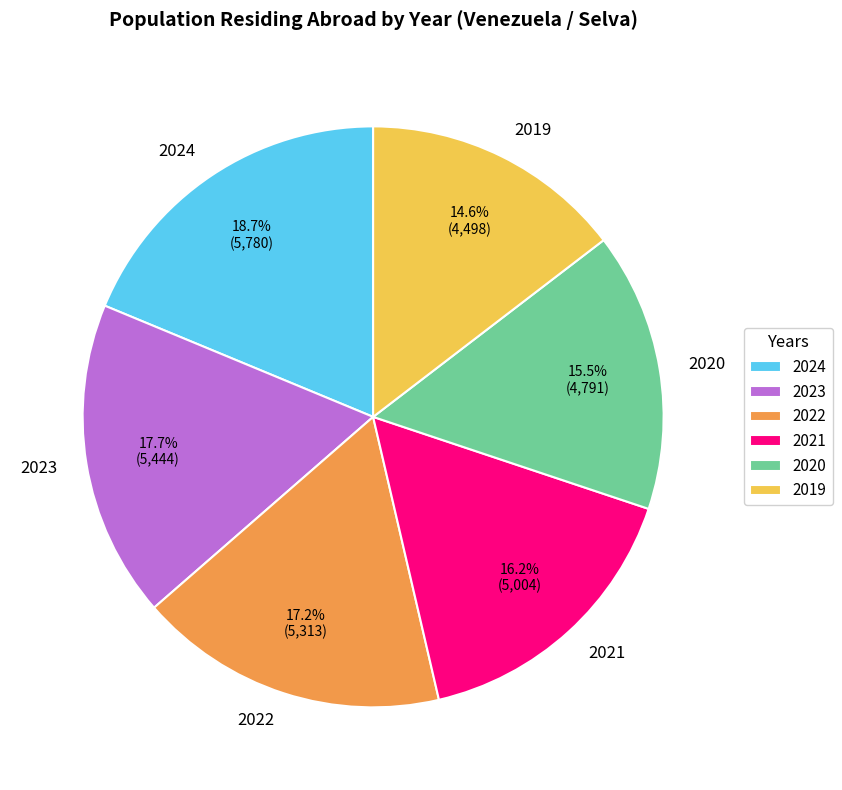

How much of the chart is everything except 2024?

81.3%